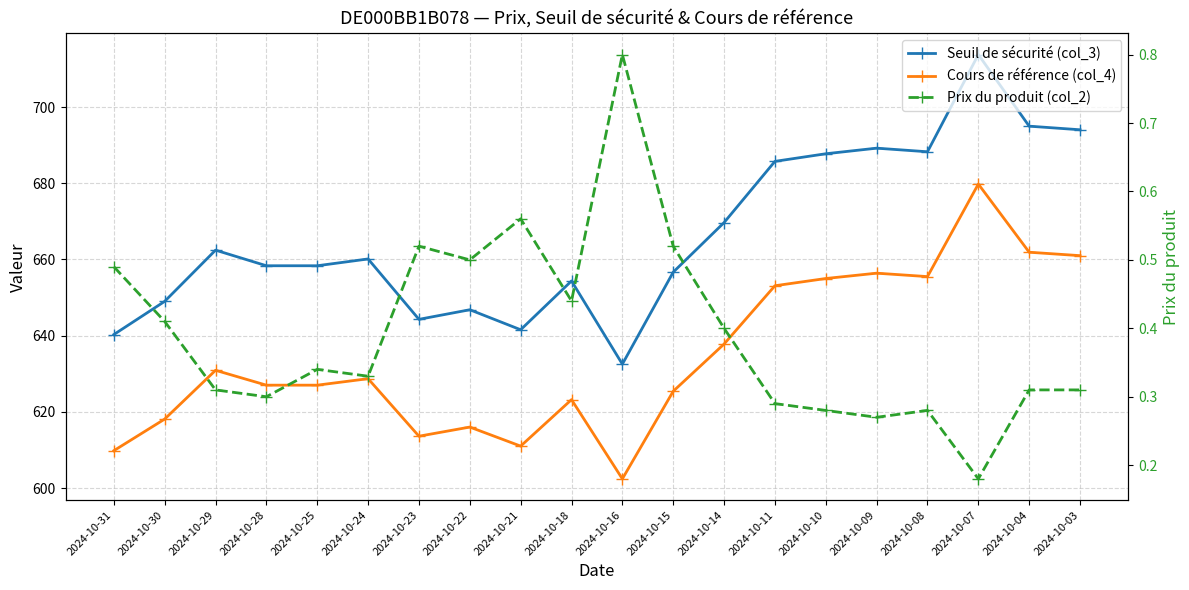

What is the total value across all series at 2024-10-15?

1282.6